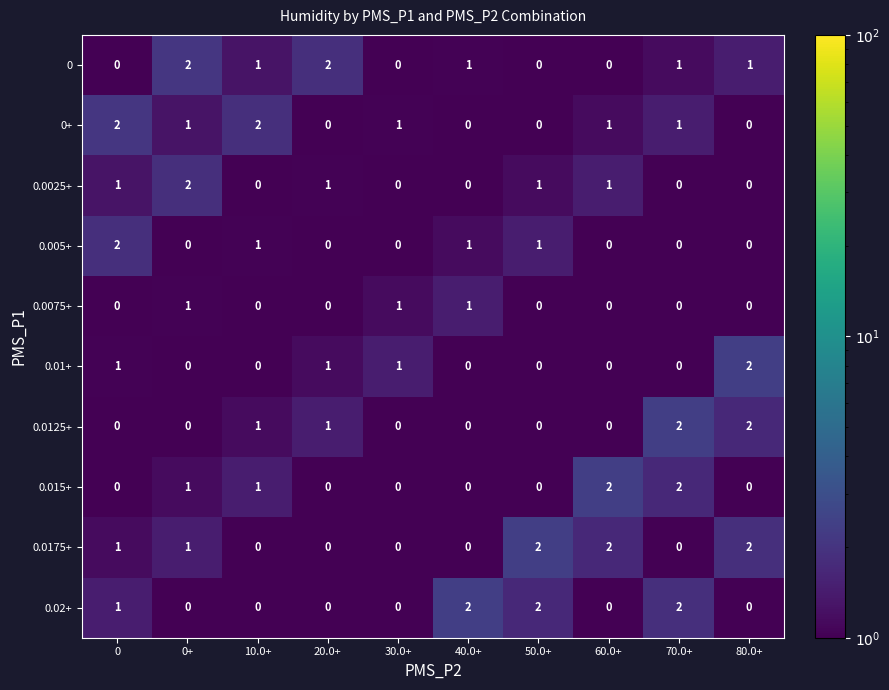

What is the total value across all series at 0+?

8